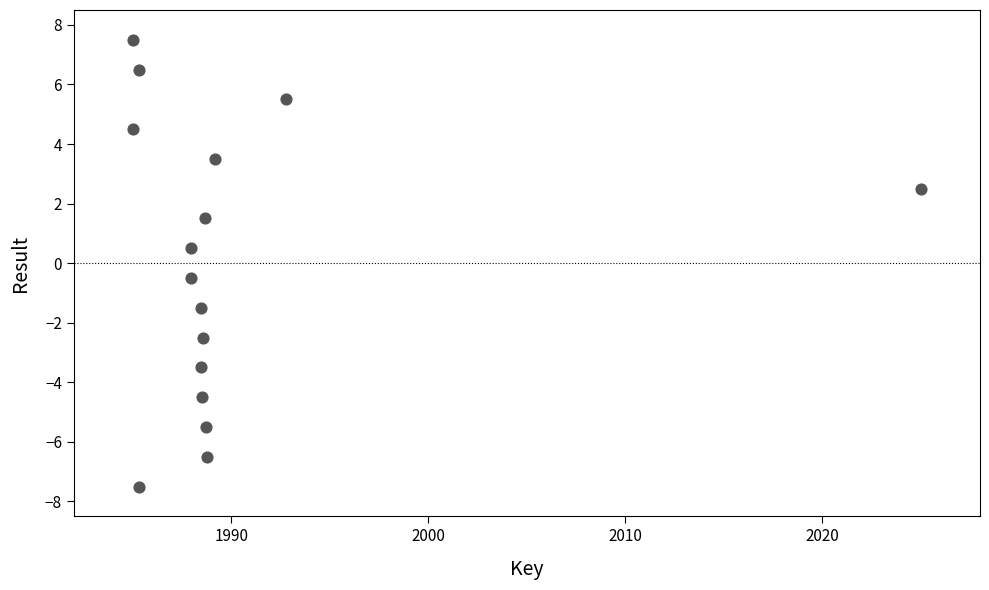

What is the range of Y values (max minus min)?

15.0